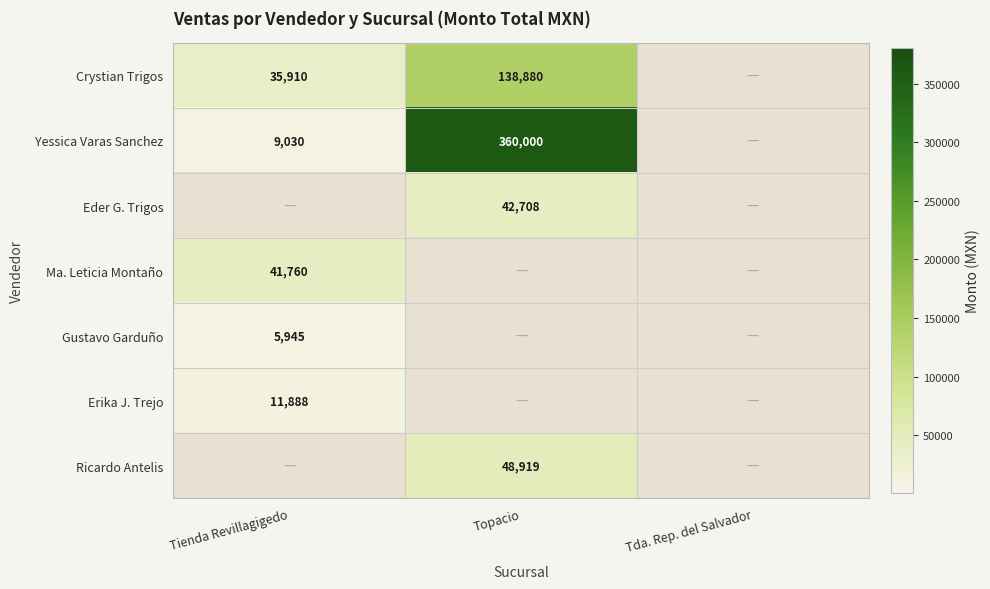

At how many categories does at least one series exceed 332532?

1